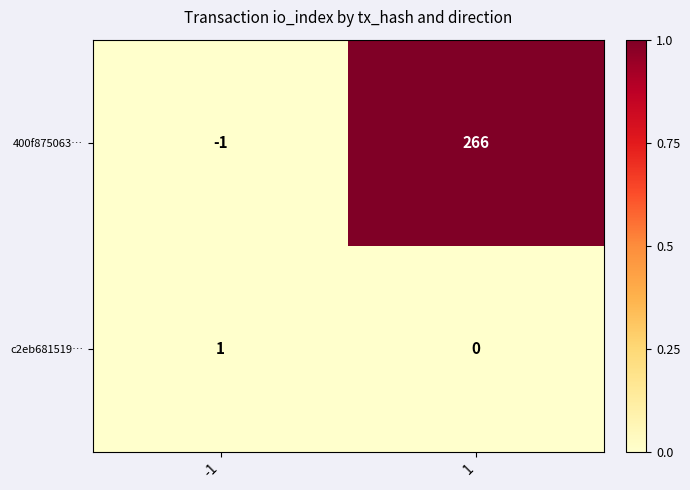

The 400f875063… series shows 0 at -1. True or false?

False